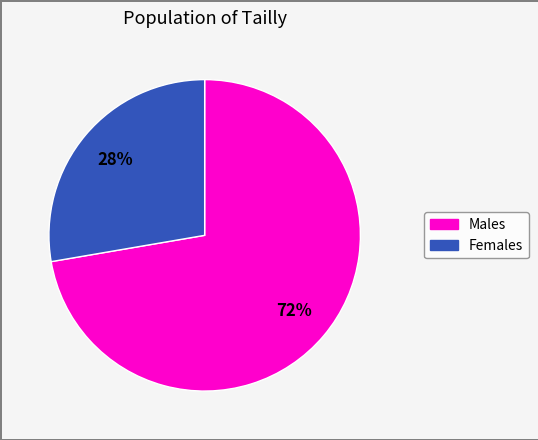

Is there a majority slice in this chart?

Yes